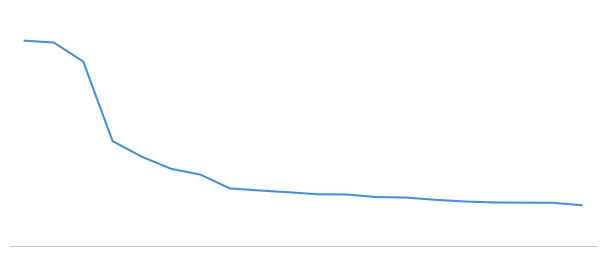

Does the chart display data point markers on the line(s)?

No